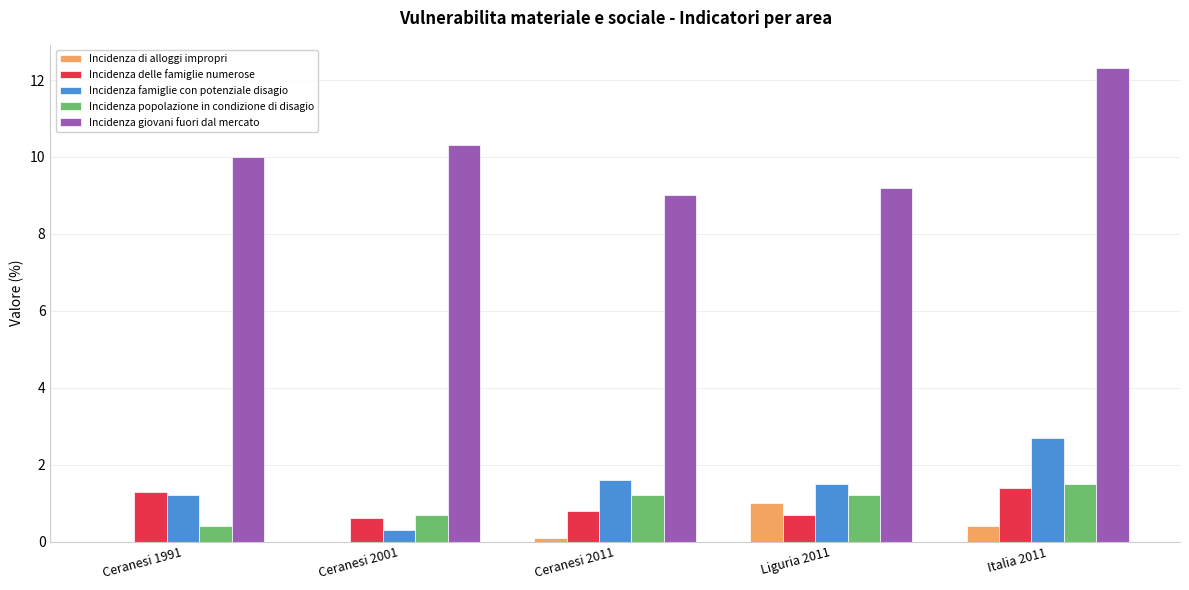

The value of Incidenza delle famiglie numerose at Ceranesi 2001 is 0.6. True or false?

True